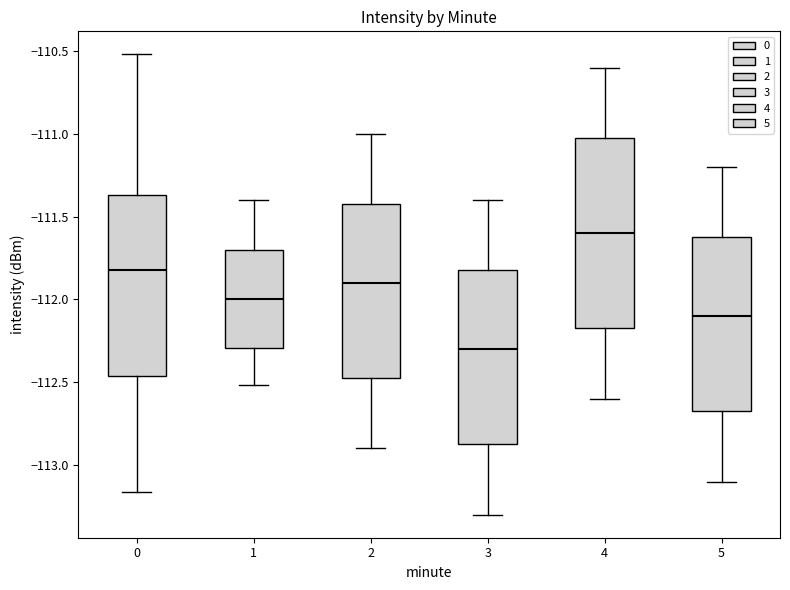

Comparing the boxes themselves (not the whiskers), which one is the tallest?

4